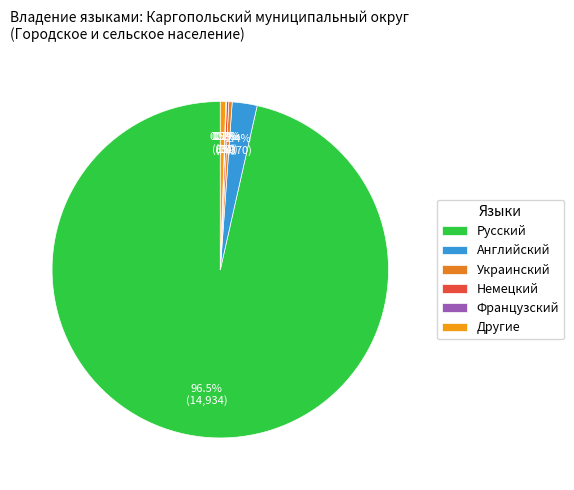

The Французский slice represents 1% of the pie. True or false?

False